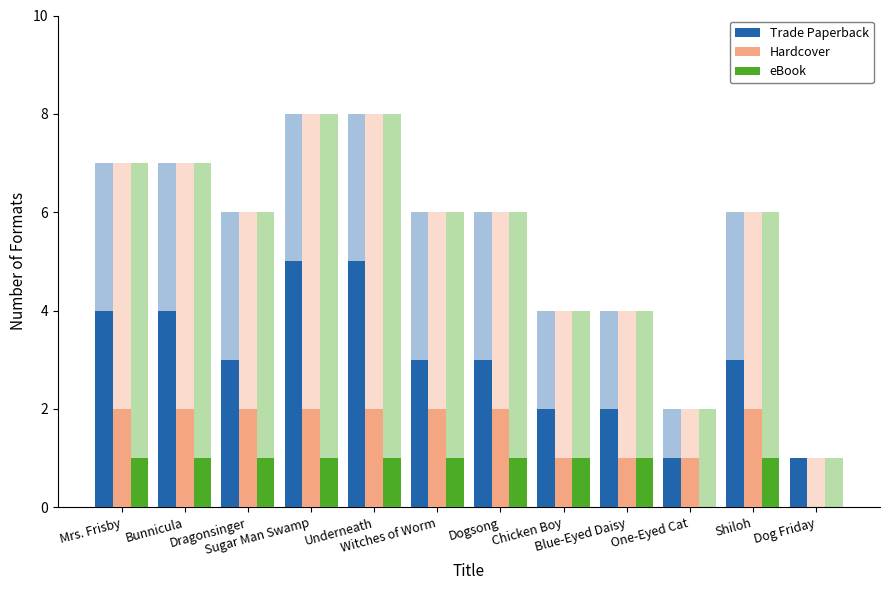

What is the total value across all series at Dogsong?

6